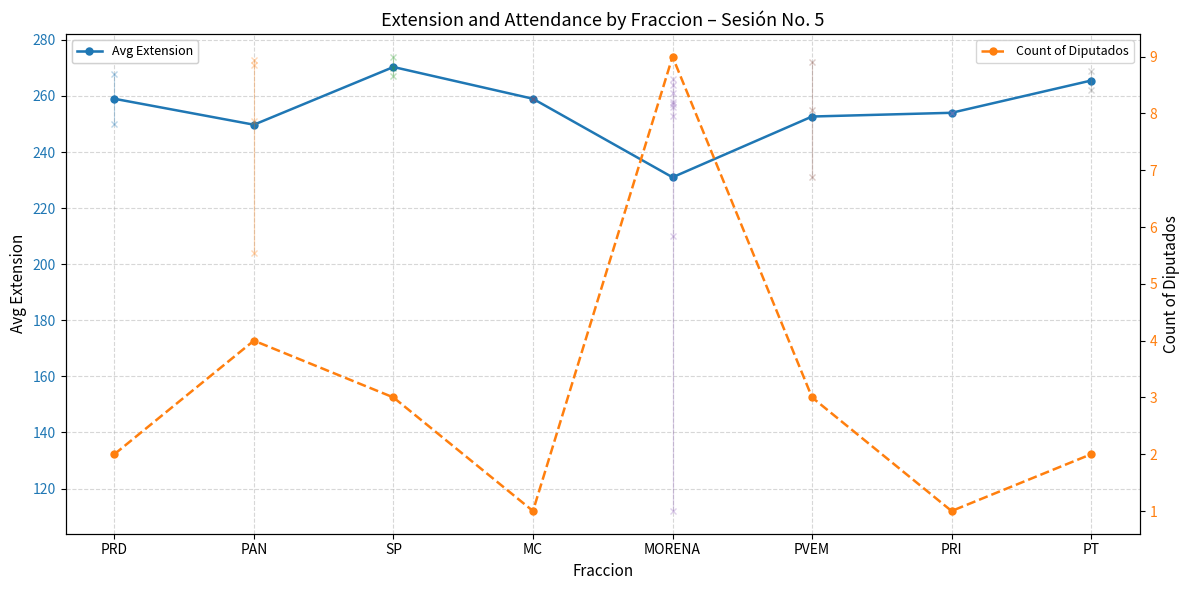

True or false: Count of Diputados and Avg Extension intersect in this chart.

False